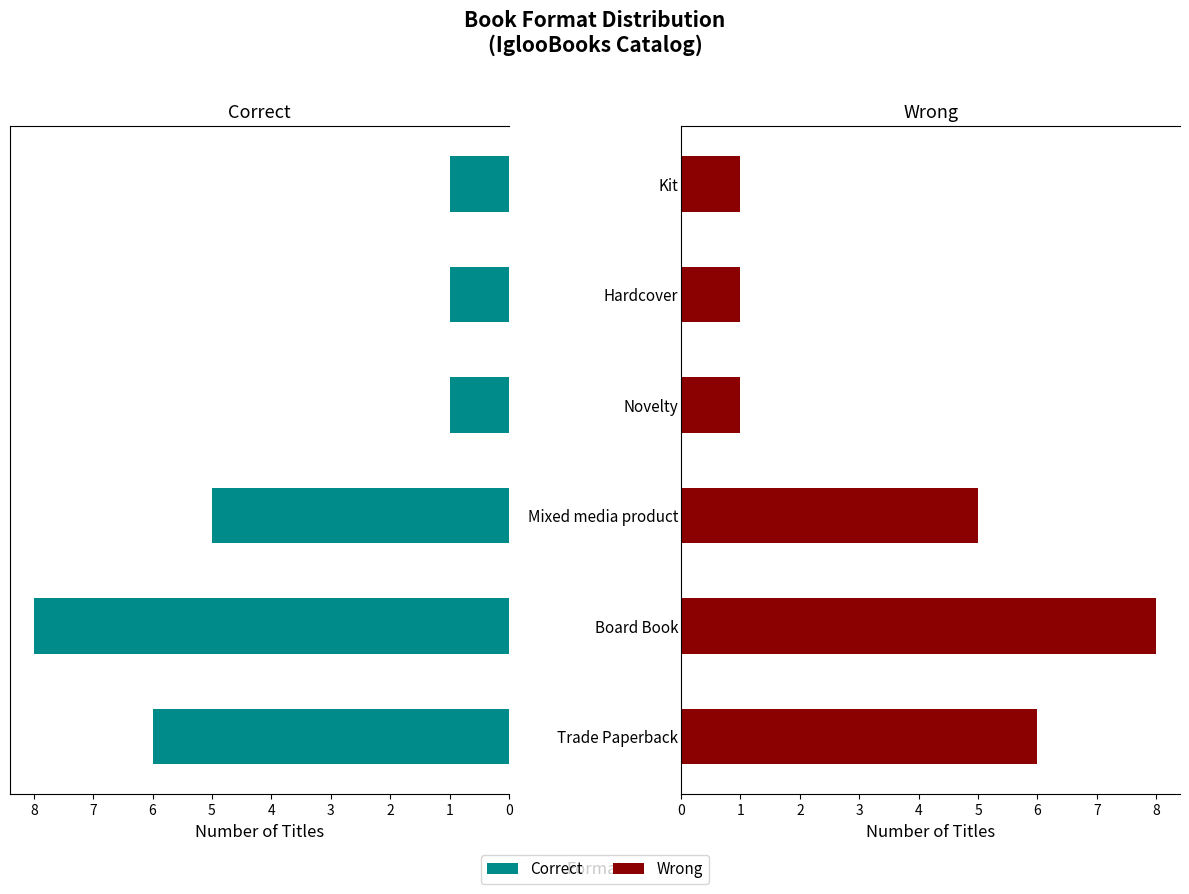

Which series changed the most between Hardcover and Kit?

Correct